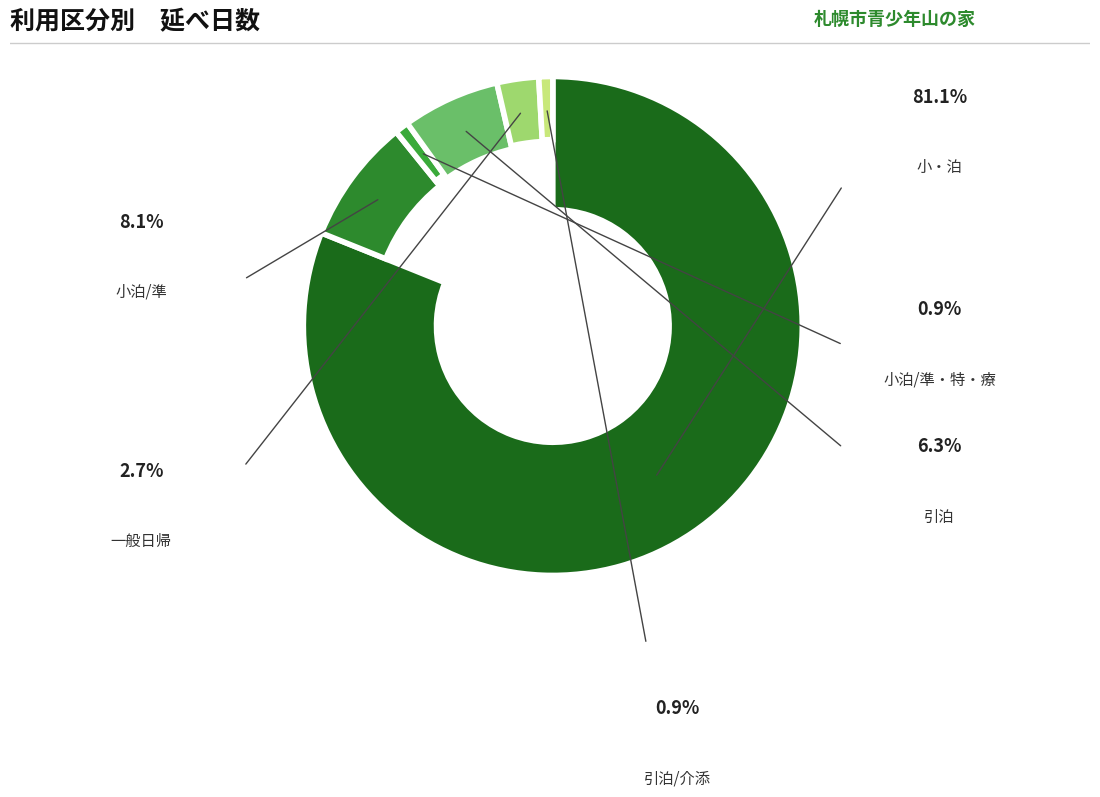

Count the number of slices in the pie.

6